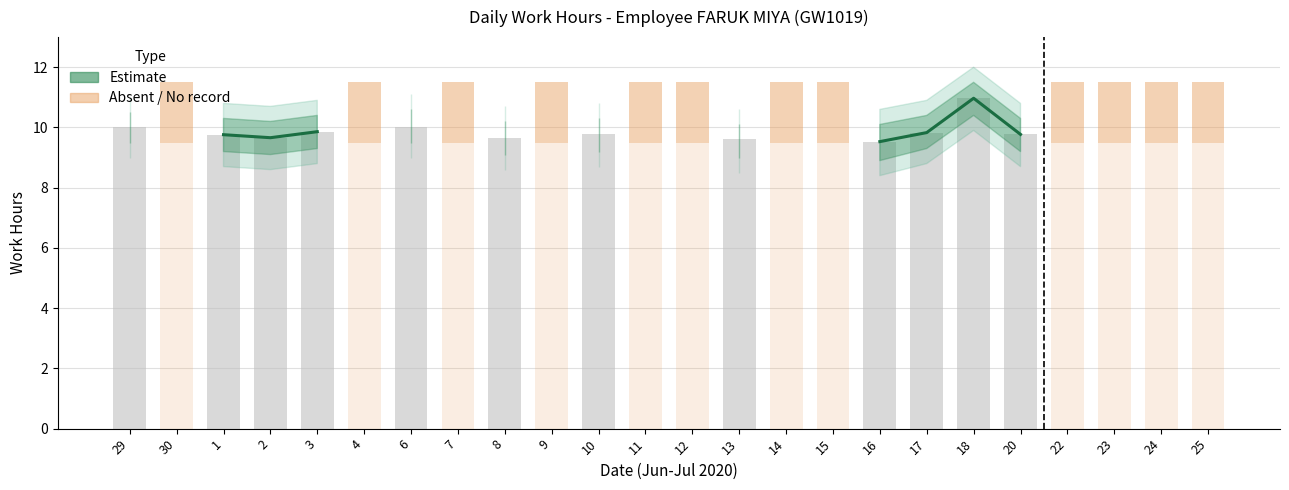

What is the change in value from 2 to 16?

-0.1